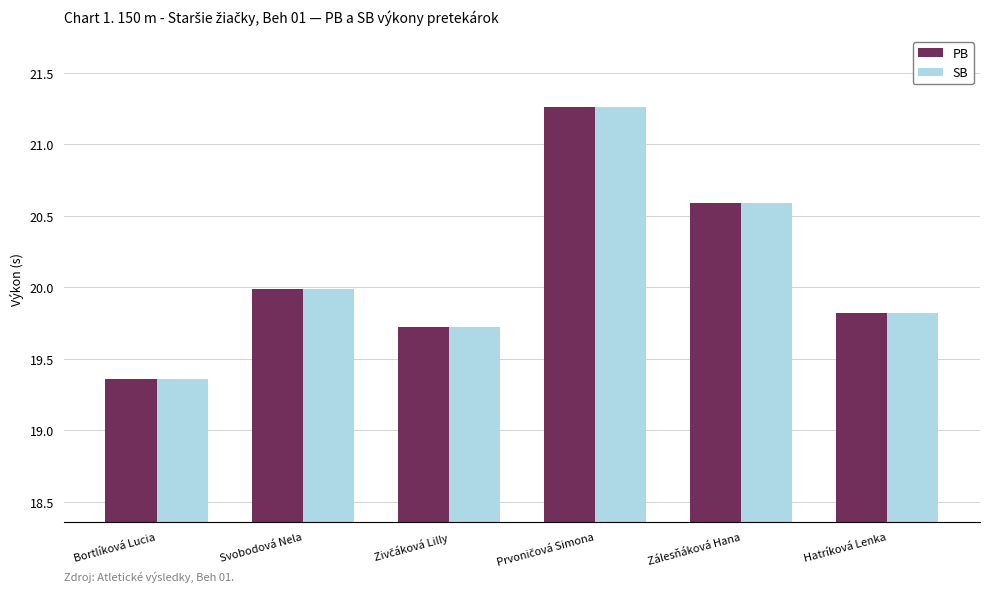

What is the label of the 5th bar from the left?

Zálesňáková Hana